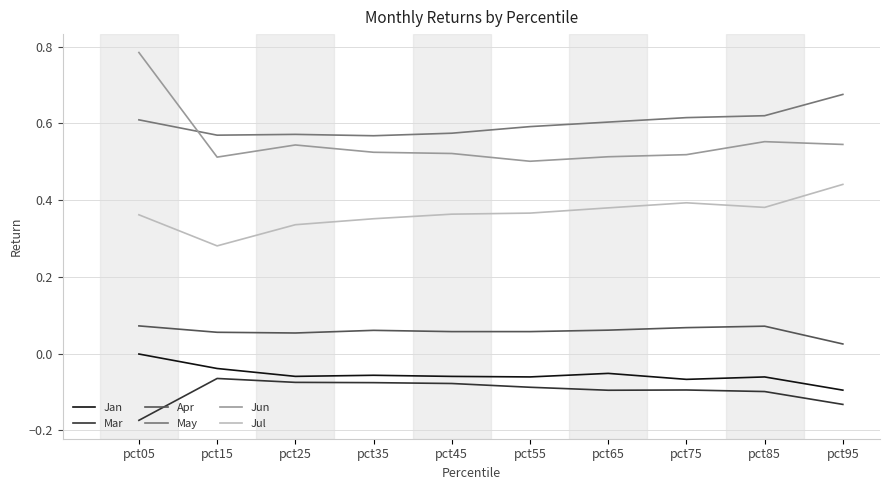

True or false: Apr and Jul intersect in this chart.

False